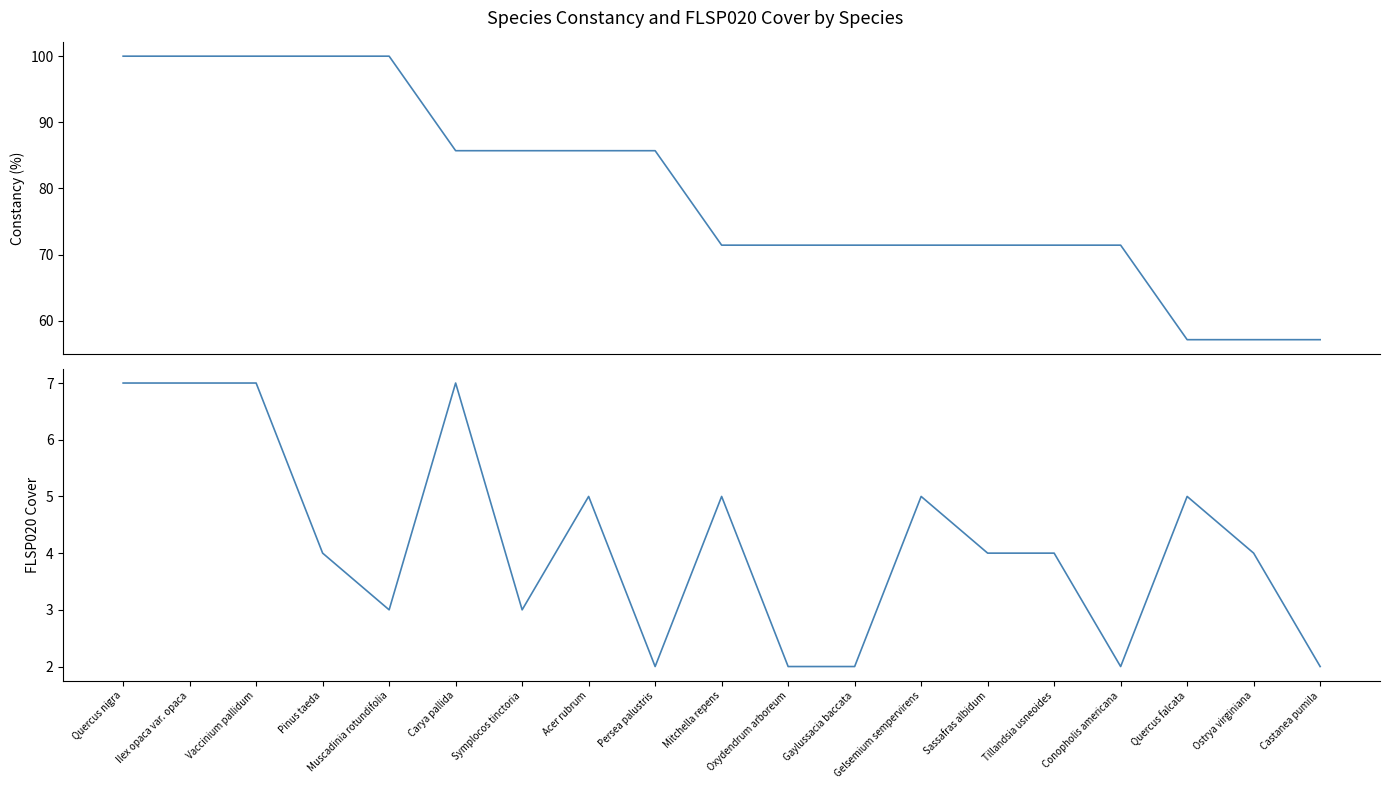

Between Conopholis americana and Castanea pumila, which series saw the biggest shift?

Constancy